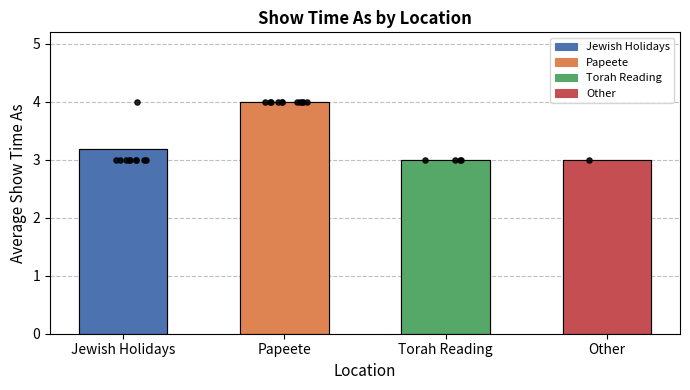

Which has a higher value, Papeete or Jewish Holidays?

Papeete